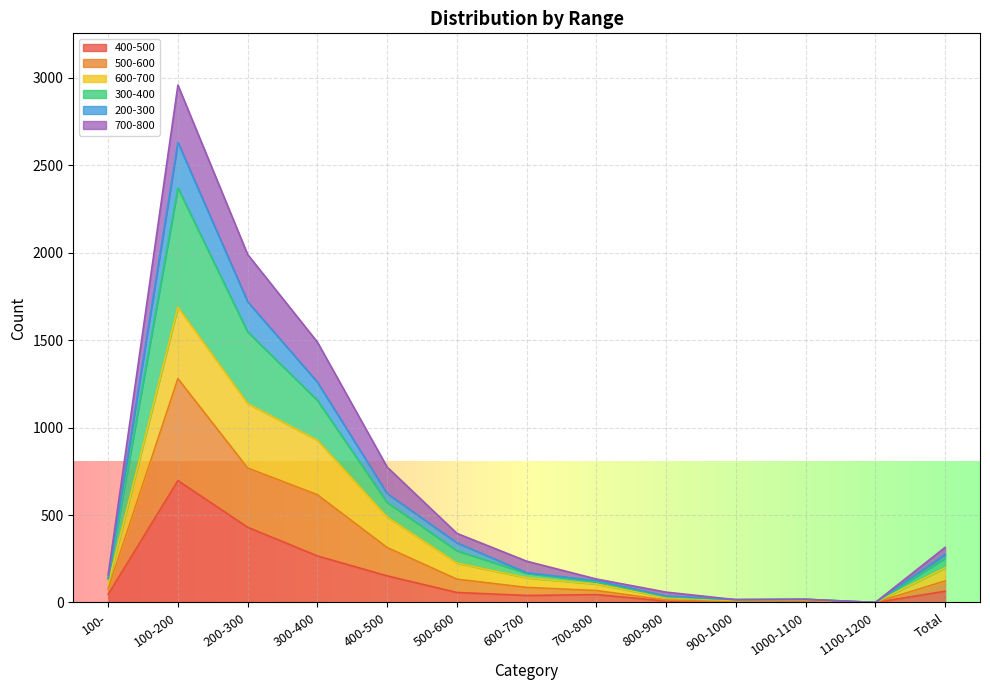

At which category is the sum across all series the highest?

100-200